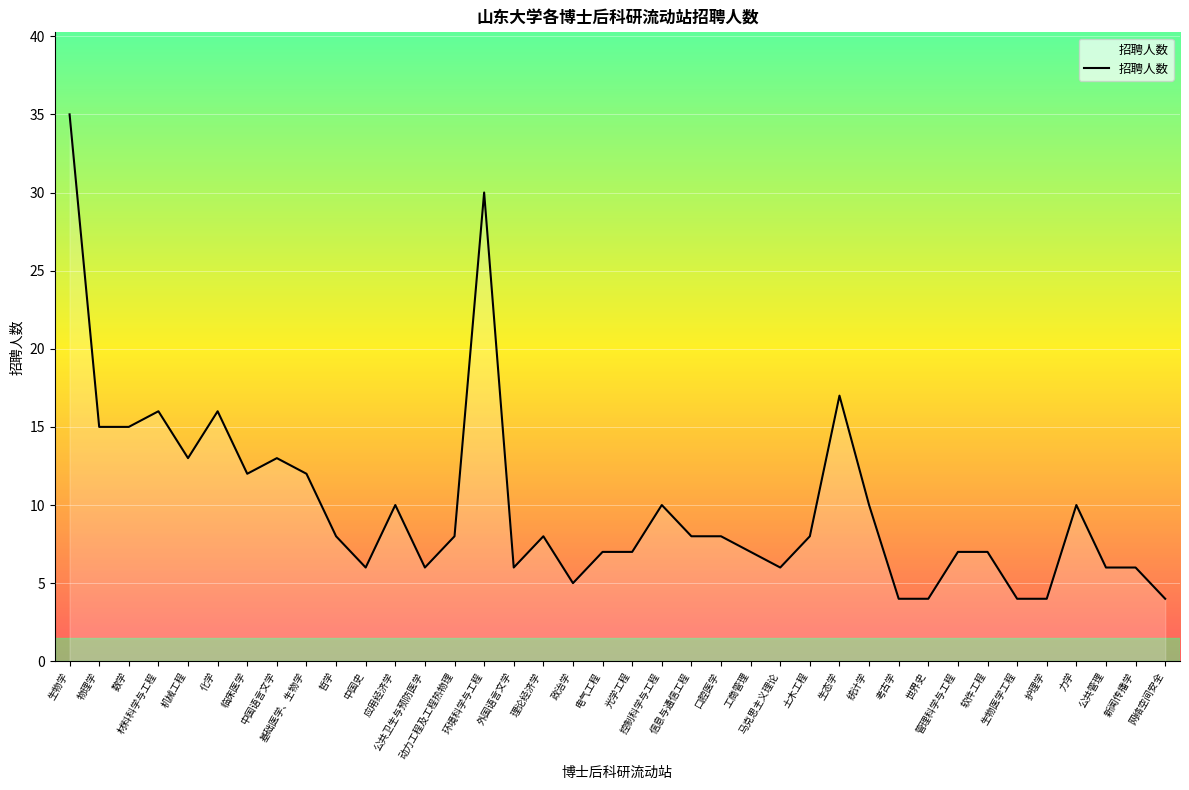

What is the difference between the maximum and minimum values?

31